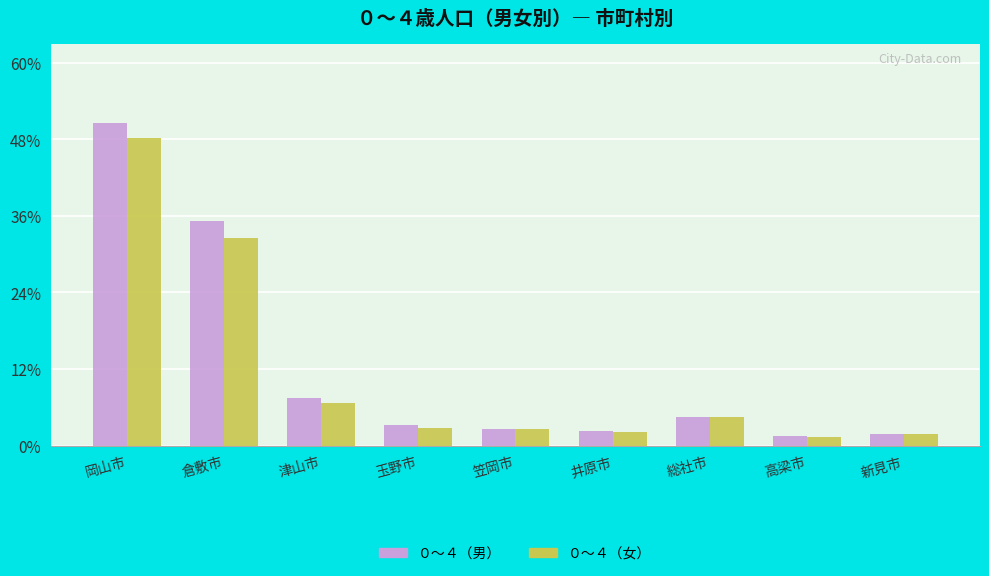

Are the bars grouped side by side (vs. stacked)?

Yes